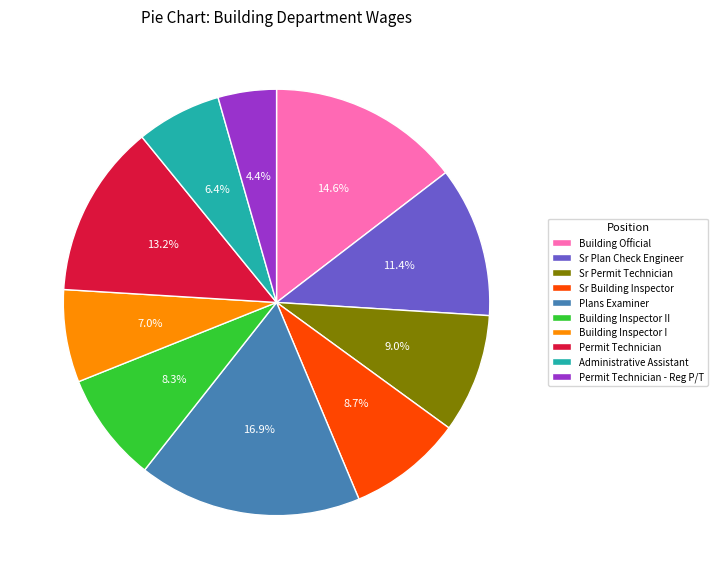

How many segments does this pie chart have?

10